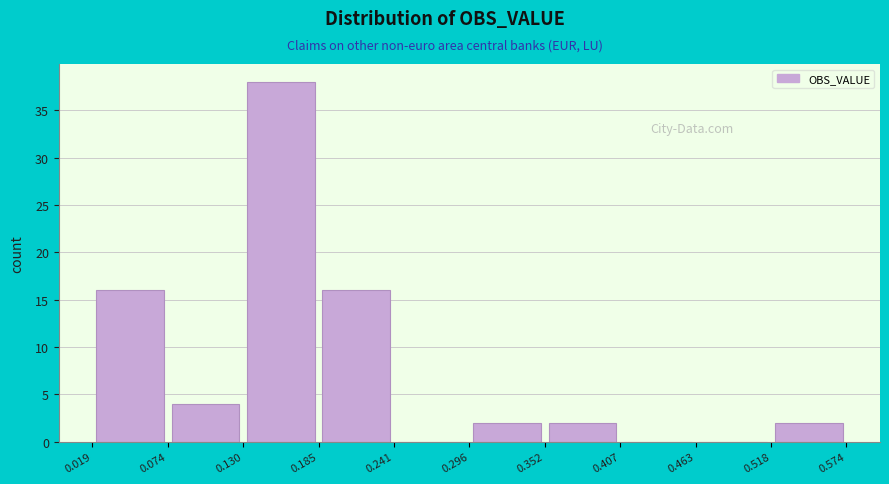

Reading left to right, transcribe this chart: for each bar, give the range it covers on the x-axis and its height. The values are not printed on the chart, so give them approximately, as read against the axis.

0.019 to 0.074: 16
0.074 to 0.130: 4
0.130 to 0.185: 38
0.185 to 0.241: 16
0.241 to 0.296: 0
0.296 to 0.352: 2
0.352 to 0.407: 2
0.407 to 0.463: 0
0.463 to 0.518: 0
0.518 to 0.574: 2